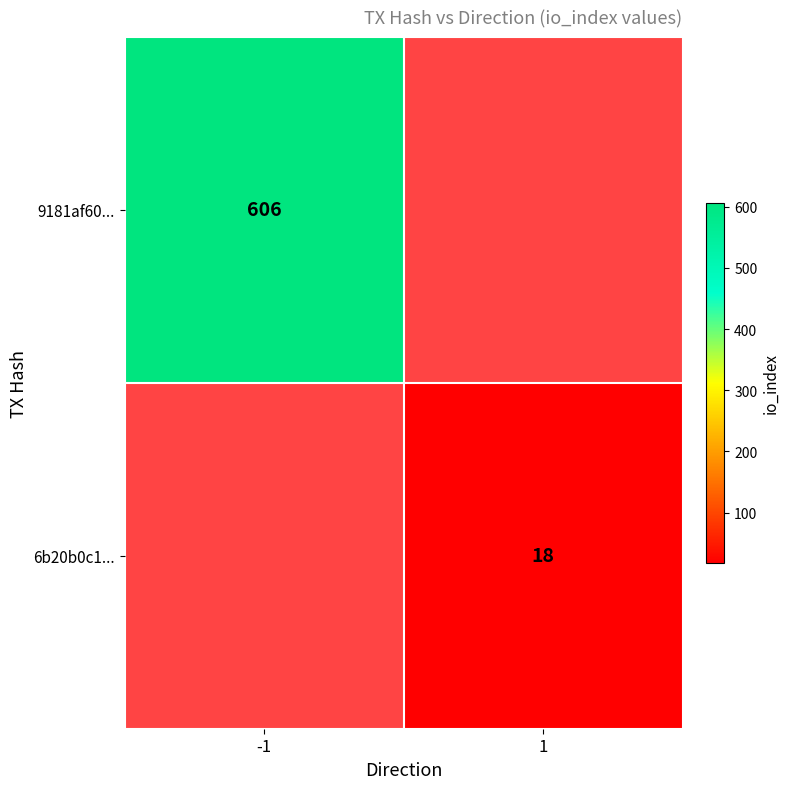

Is the value of 6b20b0c1... at 1 greater than the value of 9181af60... at -1?

No